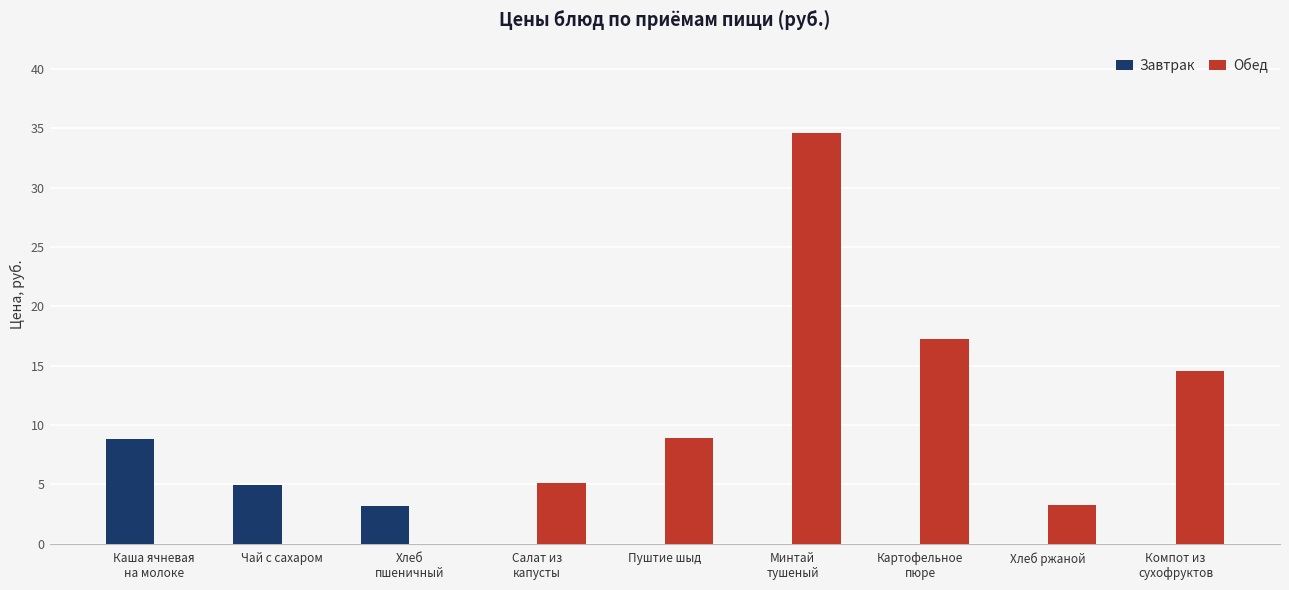

What is the sum of the Завтрак values at Пуштие шыд and Чай с сахаром?

4.9